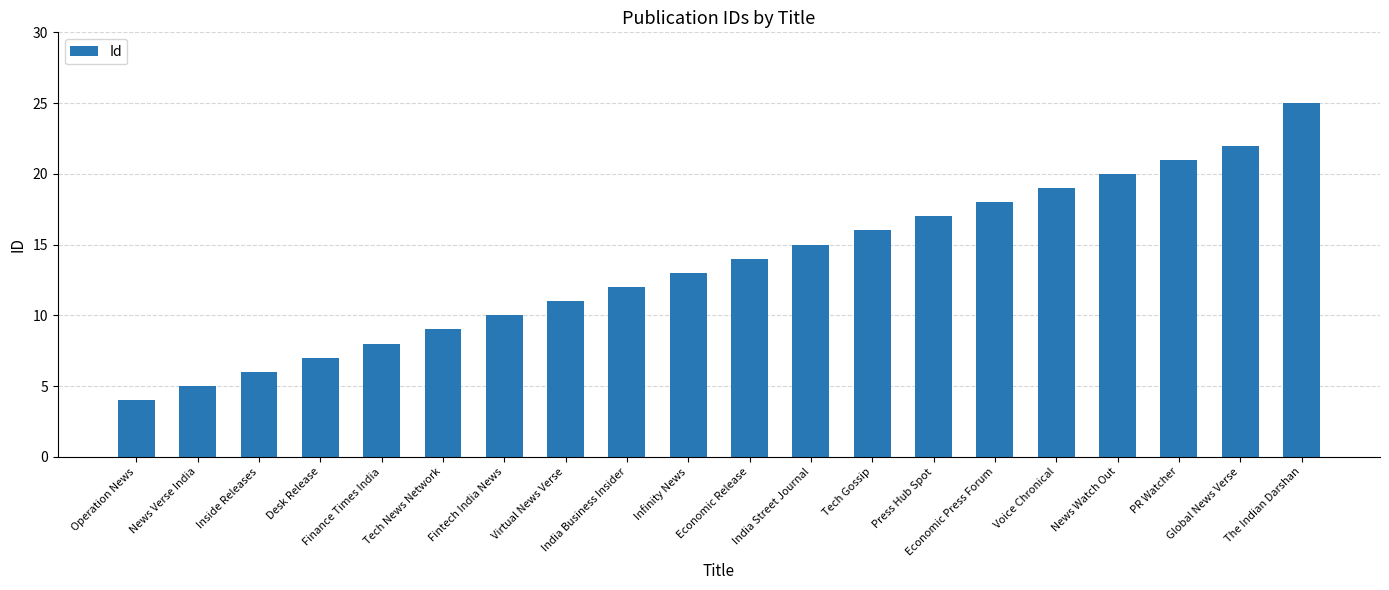

Are the bars horizontal?

No